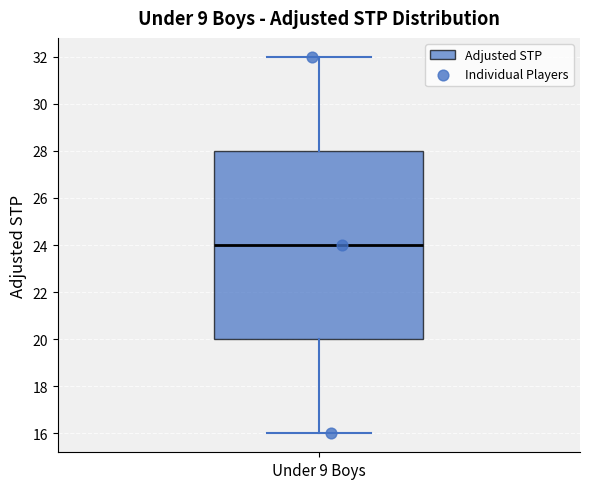

Transcribe this box plot: give where the median line is, the range the box spans, and where the two whiskers end, as read against the y-axis. The values are not printed on the chart, so give them approximately, as read against the axis.

median 24, box 20 to 28, whiskers 16 to 32